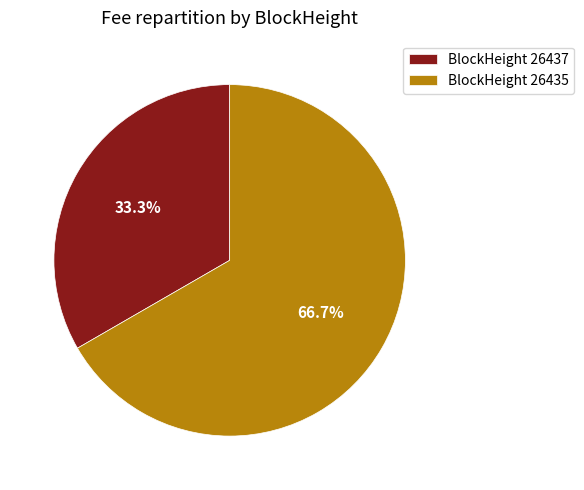

Which slice is the smallest?

BlockHeight 26437